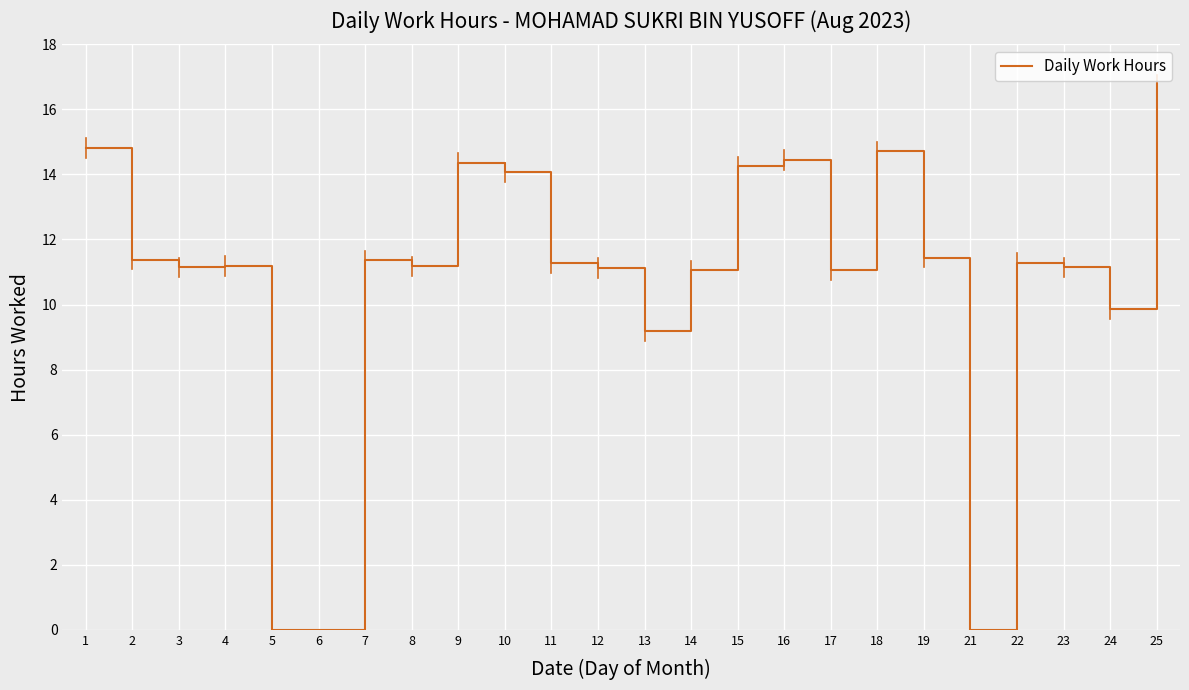

Read the value at 2.

11.4